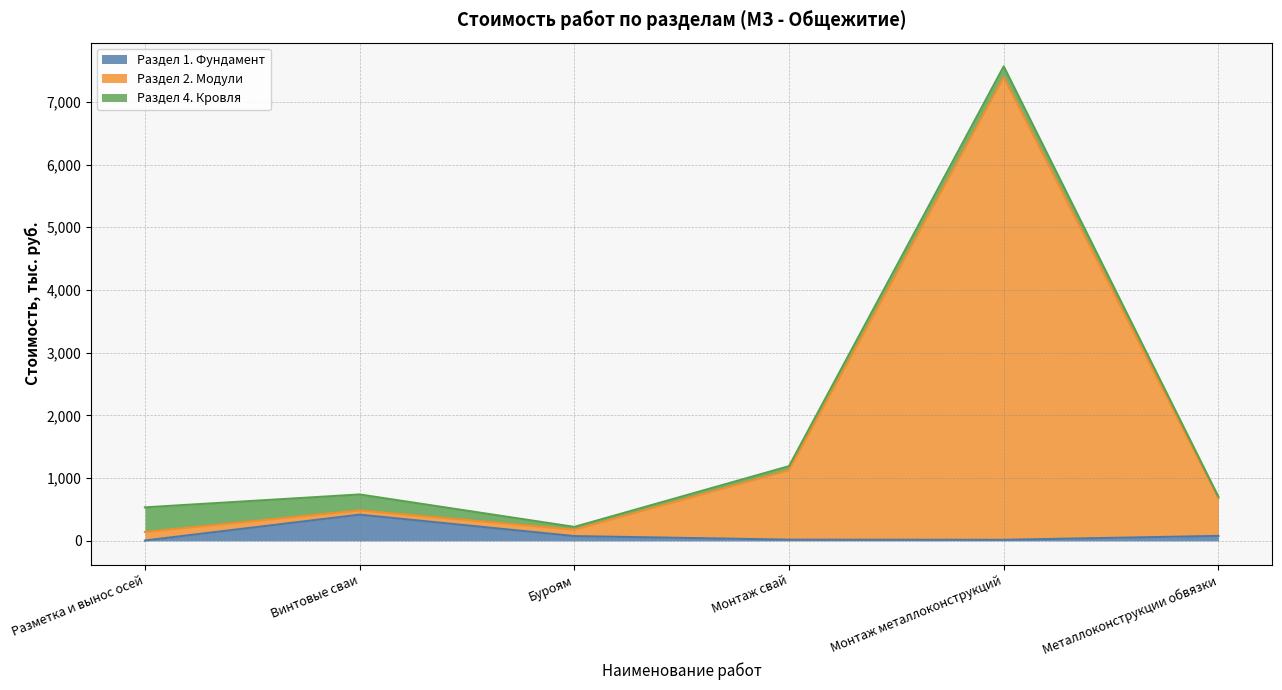

At which category is the sum across all series the highest?

Монтаж металлоконструкций